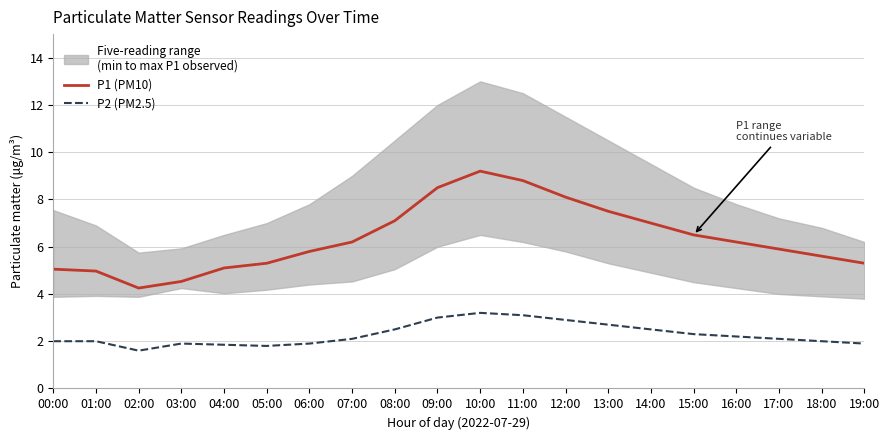

What is the sum of the P2 (PM2.5) values at 08:00 and 16:00?

4.7